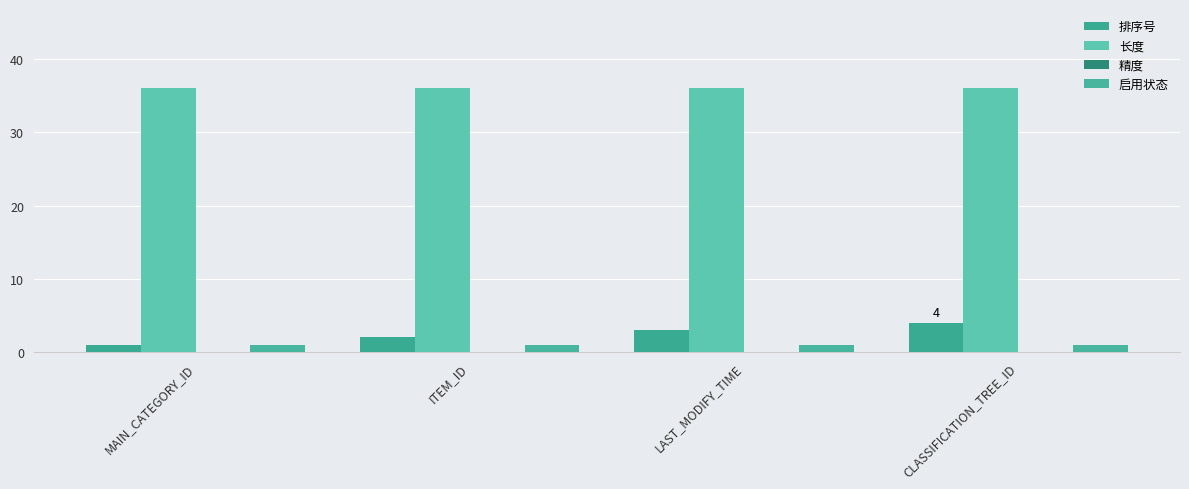

Where is 排序号 nearest to the value 2?

ITEM_ID